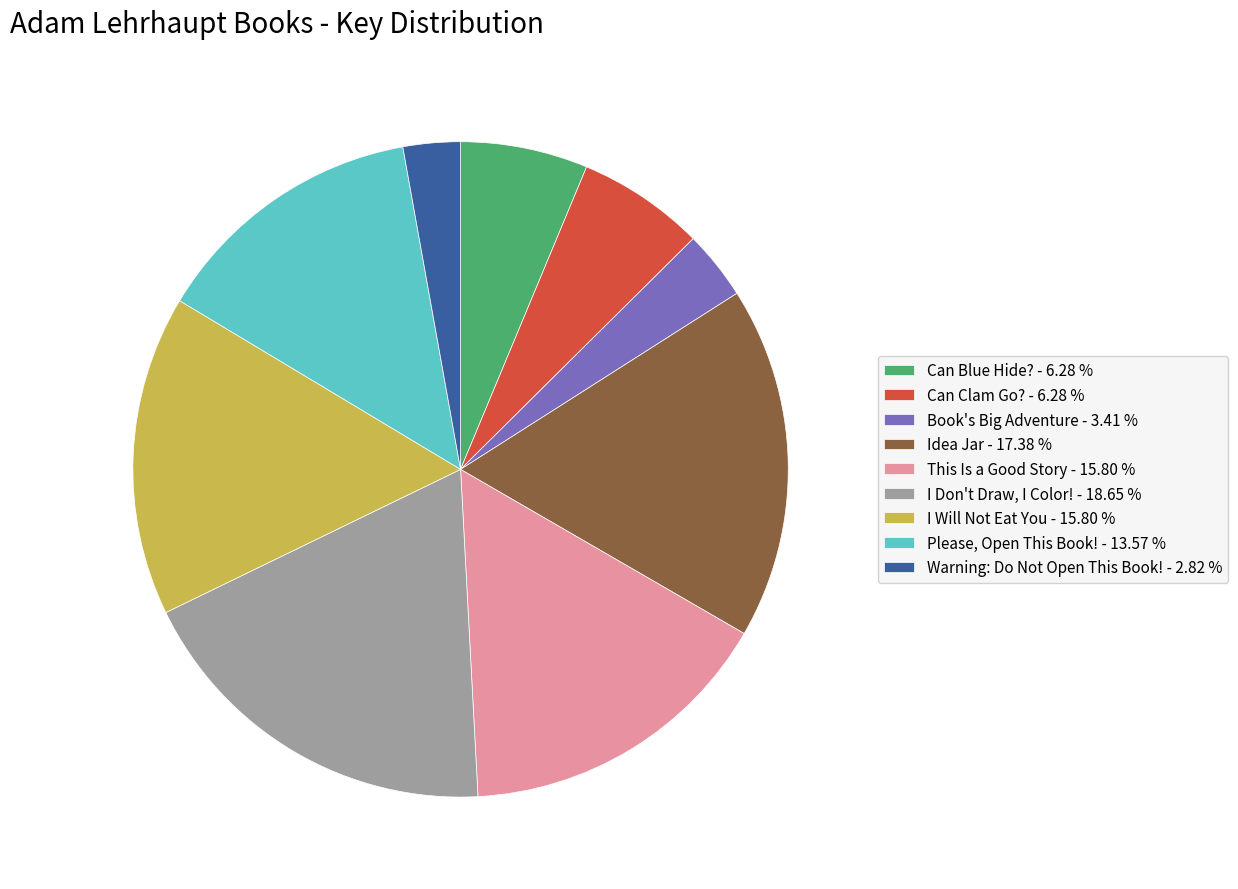

Count the number of slices in the pie.

9